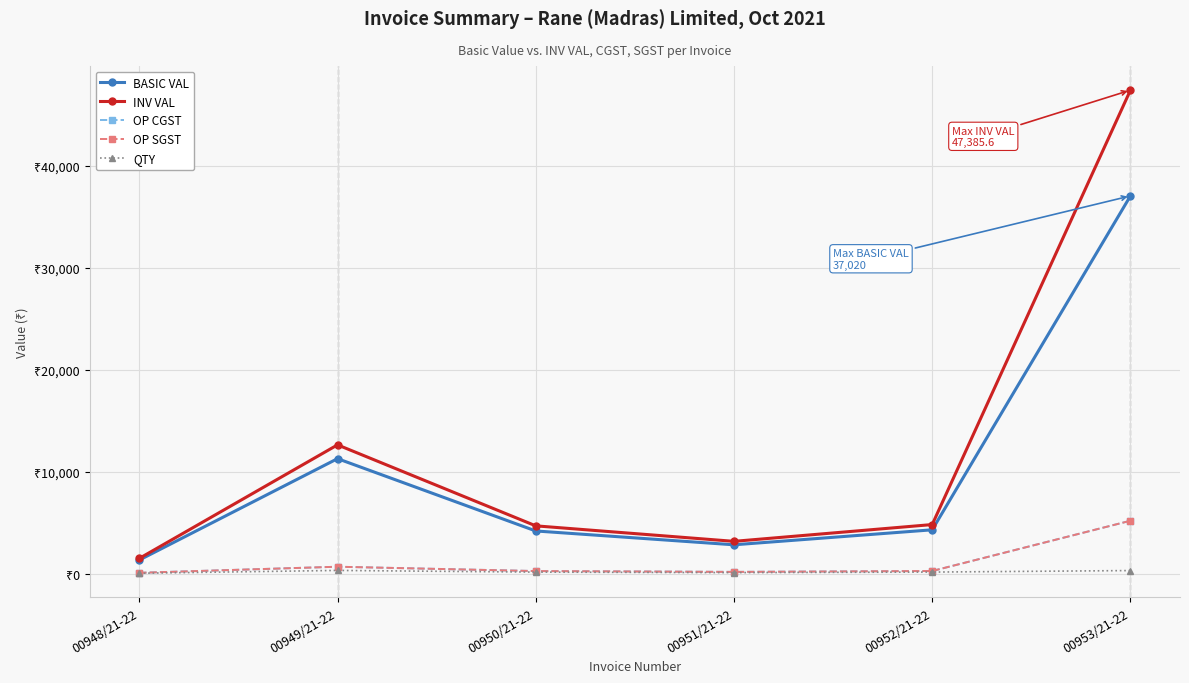

Reading left to right, extract all data points from this chart.

BASIC VAL: 00948/21-22=1332.0	00949/21-22=11268.0	00950/21-22=4181.0	00951/21-22=2825.0	00952/21-22=4294.0	00953/21-22=37020.0
INV VAL: 00948/21-22=1491.8	00949/21-22=12620.2	00950/21-22=4682.7	00951/21-22=3164.0	00952/21-22=4809.3	00953/21-22=47385.6
OP CGST: 00948/21-22=79.9	00949/21-22=676.1	00950/21-22=250.9	00951/21-22=169.5	00952/21-22=257.6	00953/21-22=5182.8
OP SGST: 00948/21-22=79.9	00949/21-22=676.1	00950/21-22=250.9	00951/21-22=169.5	00952/21-22=257.6	00953/21-22=5182.8
QTY: 00948/21-22=37.0	00949/21-22=313.0	00950/21-22=148.0	00951/21-22=100.0	00952/21-22=152.0	00953/21-22=300.0